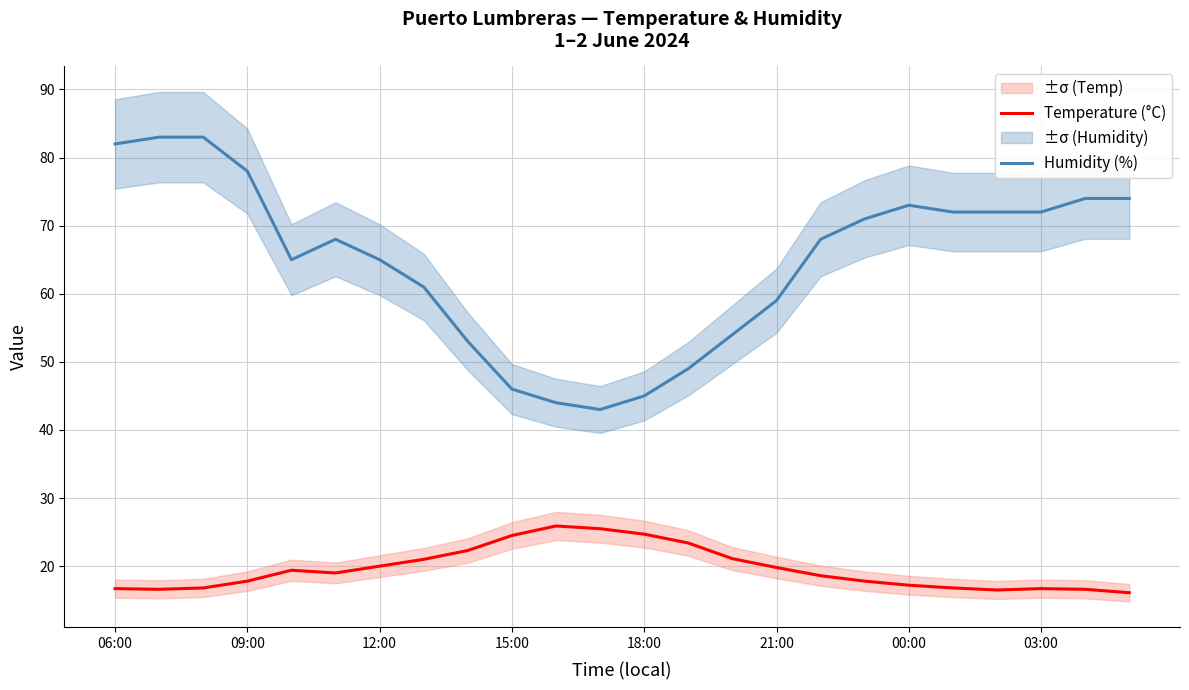

What is the highest value of the Humidity (%) series?

83.0